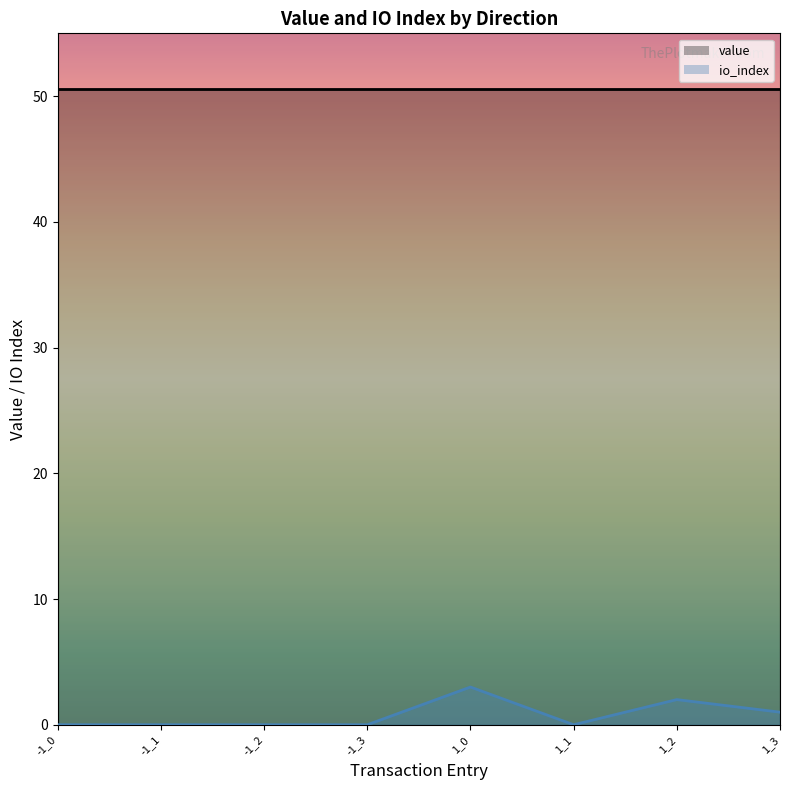

Which category has the highest value in the io_index_line series?

1_0